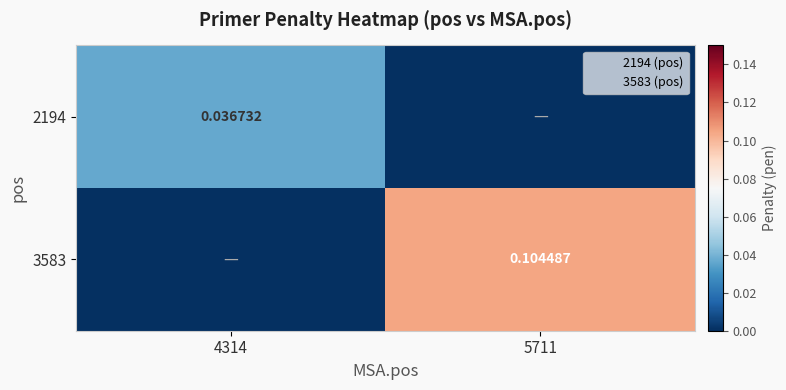

The 2194 series shows 0.0 at 5711. True or false?

True